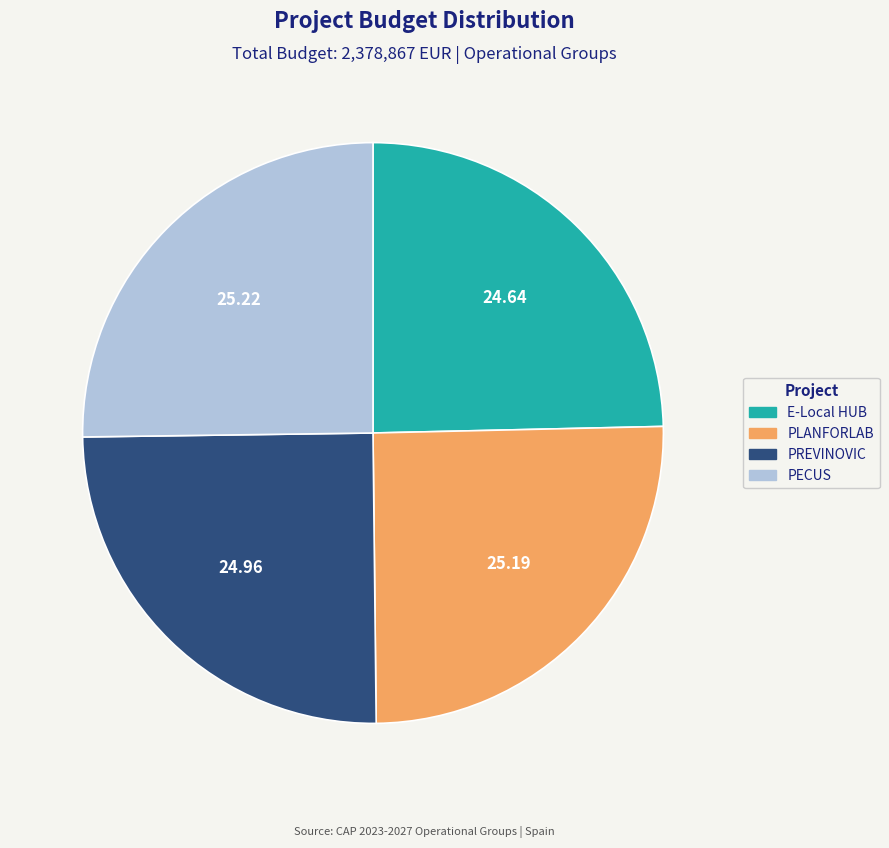

How many segments does this pie chart have?

4